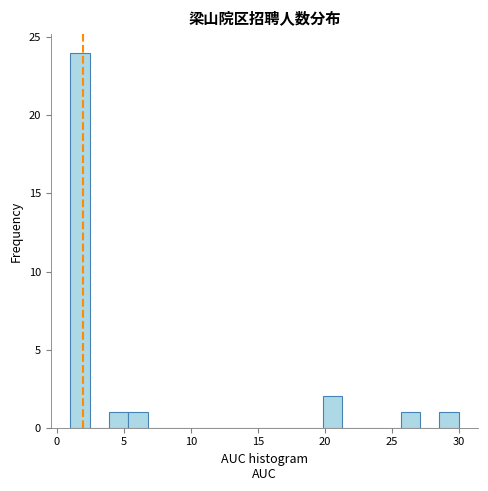

Read against the x-axis, roughly where is the centre of the tallest bar?

1.5